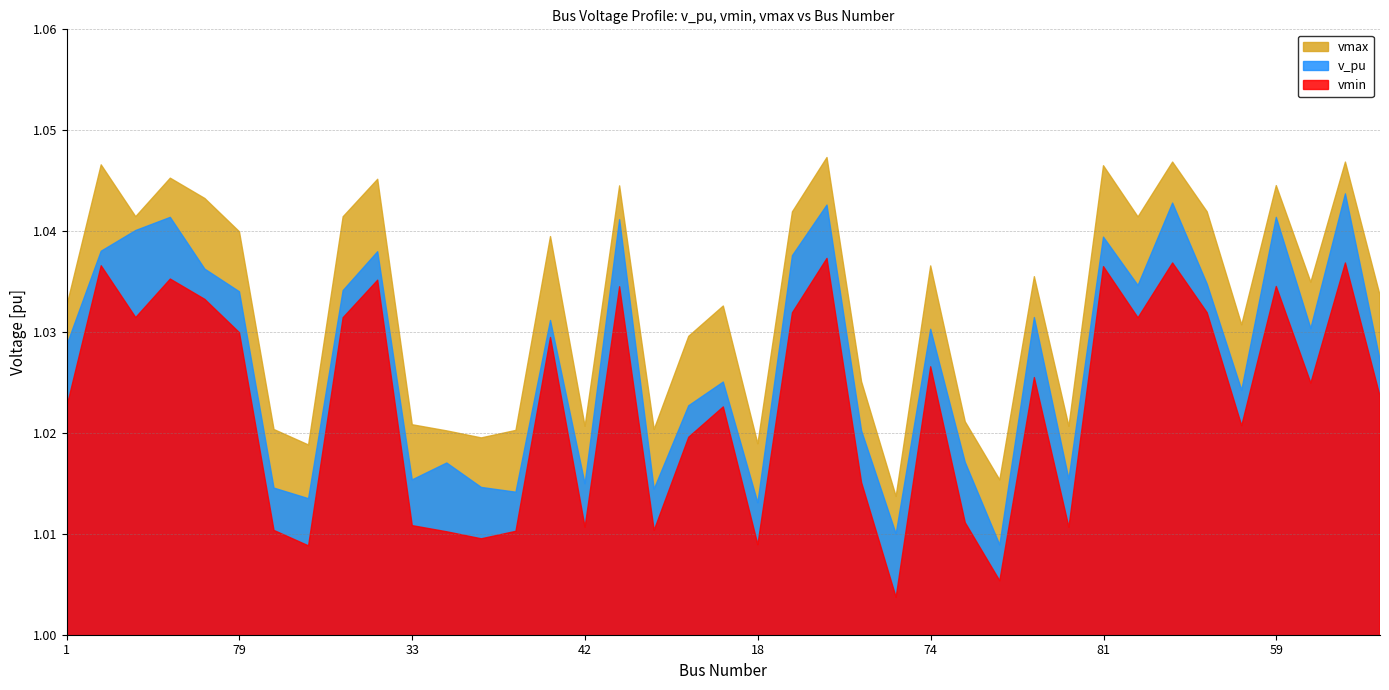

At which label does v_pu reach its peak?

51